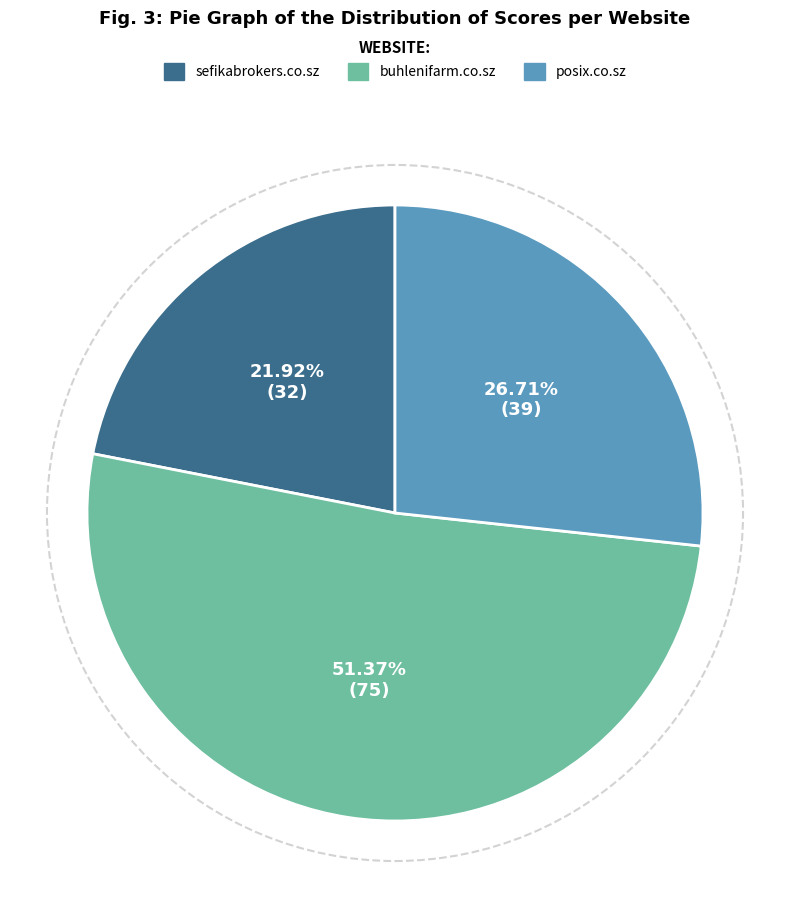

Is there any slice that represents more than half of the pie?

Yes